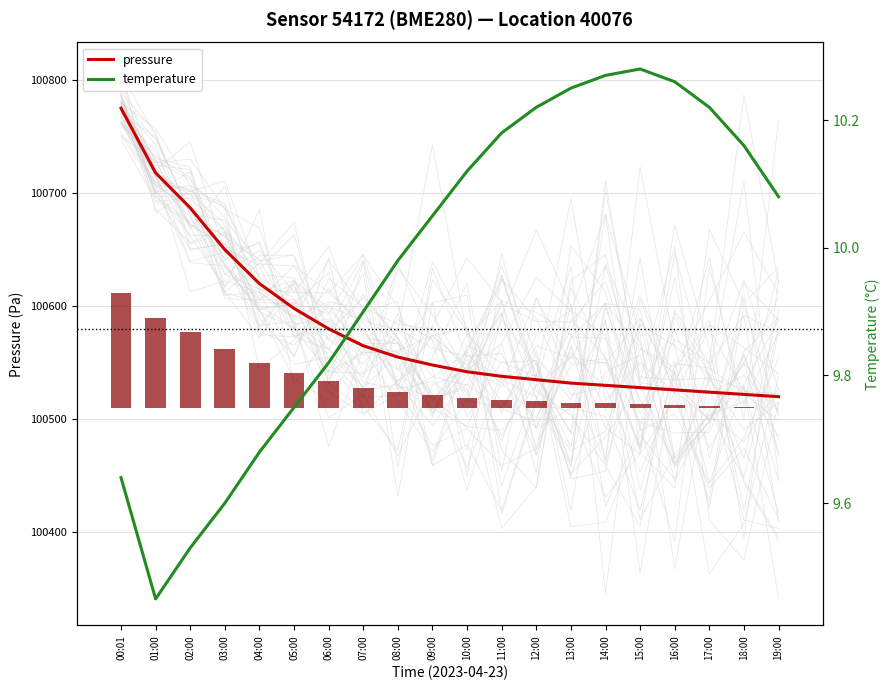

What is the difference between the maximum and minimum values in the temperature series?

0.8